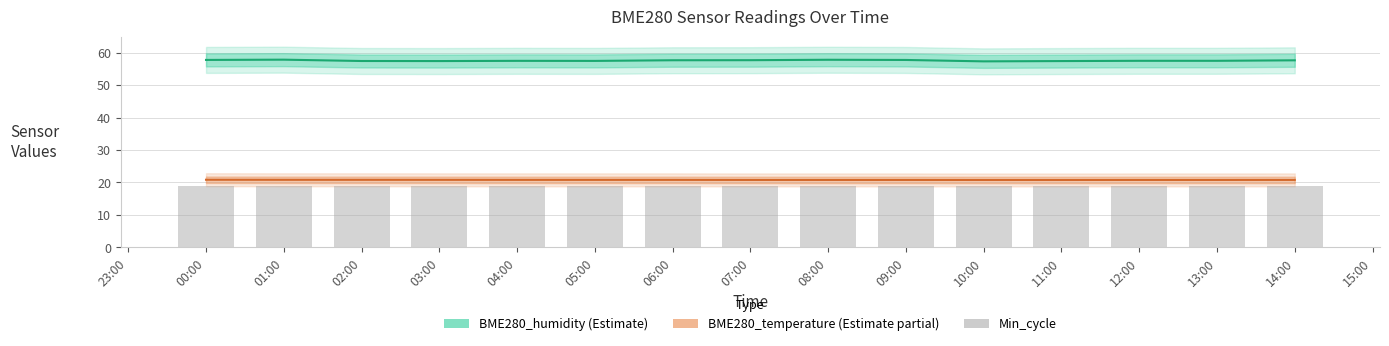

List the labels in order of BME280_temperature value, smallest first.

10:00, 11:00, 07:00, 08:00, 09:00, 12:00, 13:00, 14:00, 04:00, 05:00, 06:00, 03:00, 01:00, 02:00, 00:00